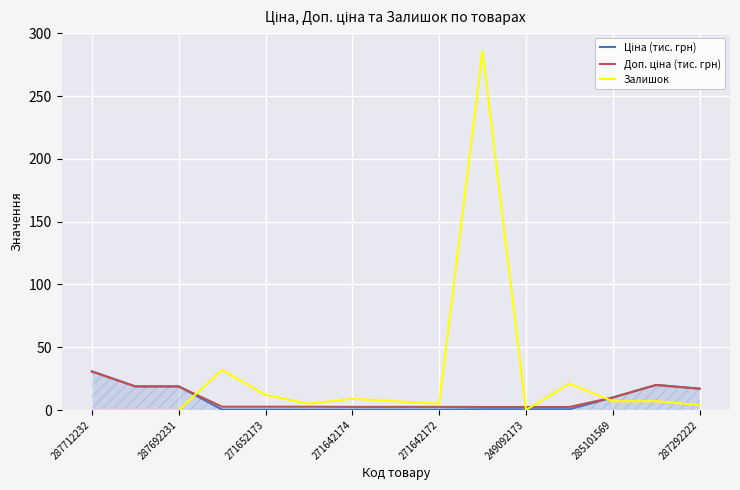

What is the highest value of the Залишок series?

286.0